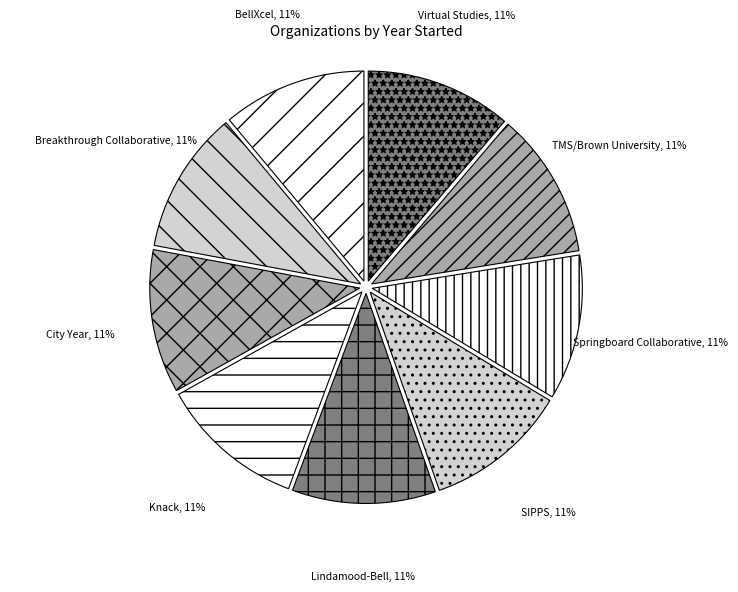

Does BellXcel represent more than half of the total?

No